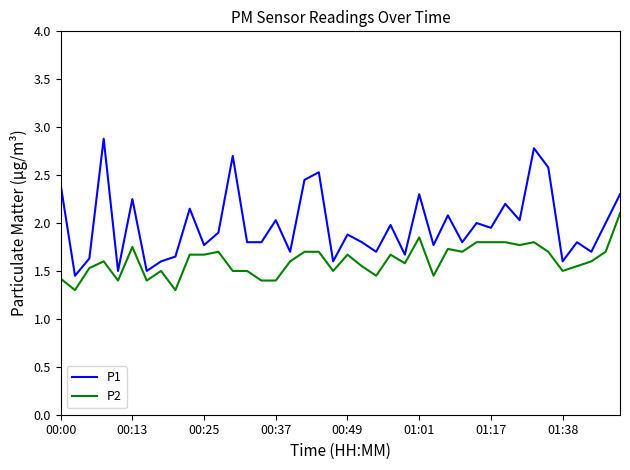

What is the difference between the maximum and minimum values in the P2 series?

0.8